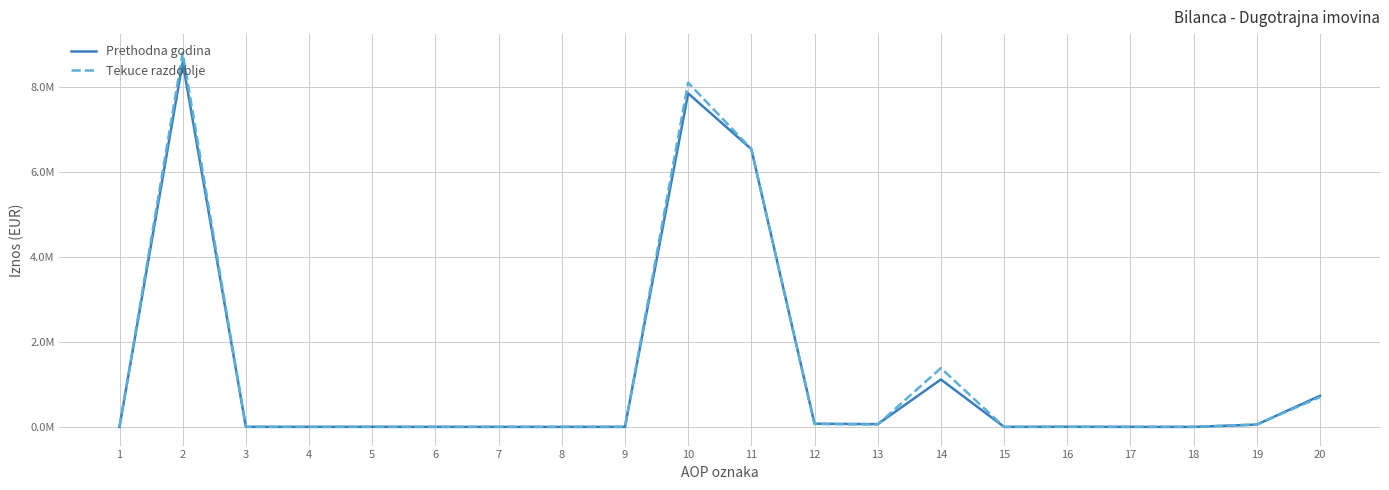

Where is the first local minimum for Prethodna godina?

4